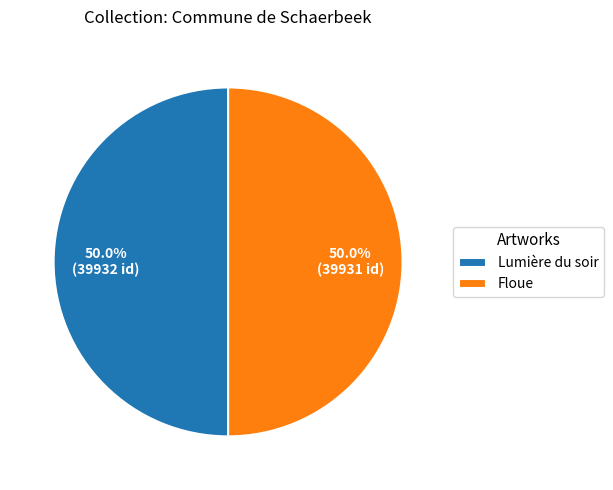

To the nearest percent, what portion does Floue represent?

50%